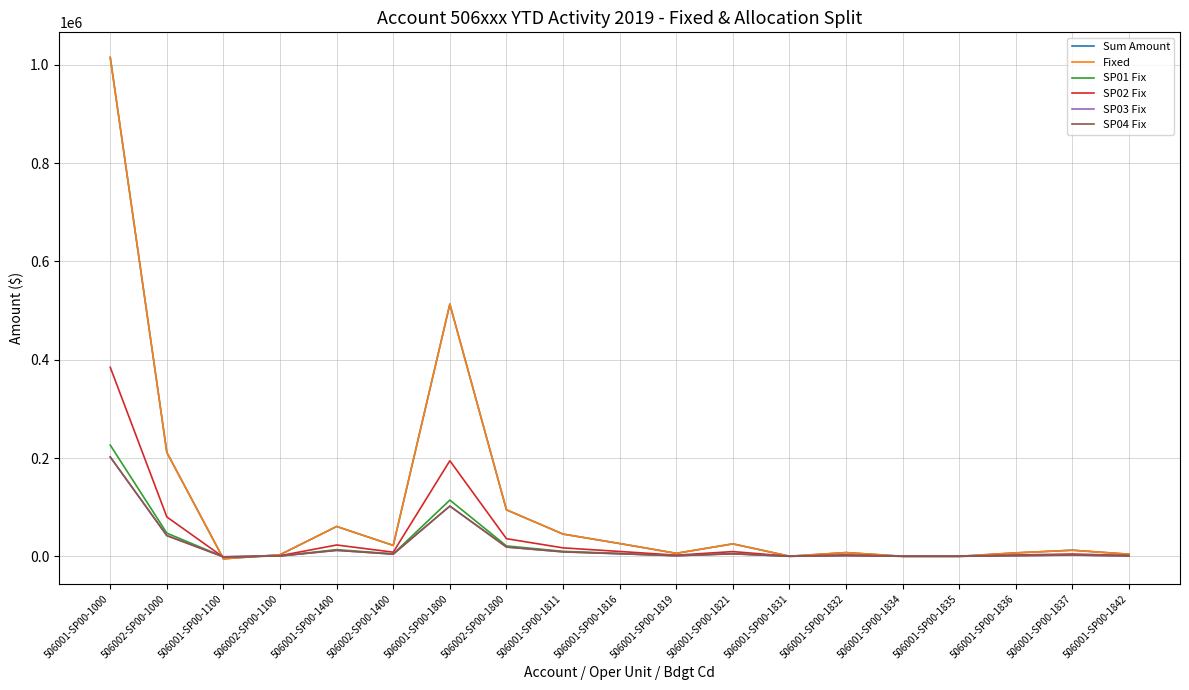

At which category is the sum across all series the highest?

506001-SP00-1000